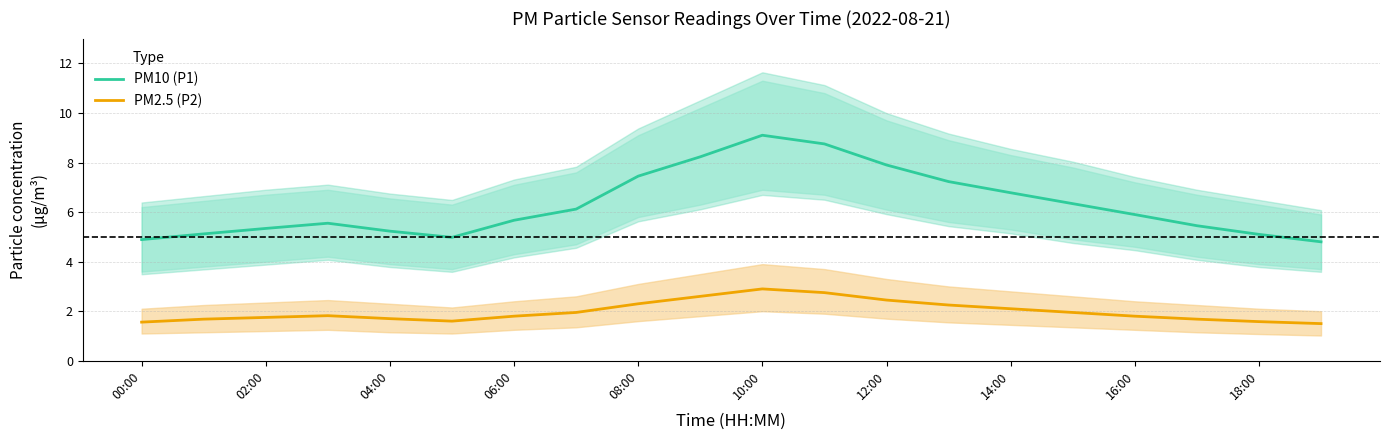

How many interior local valleys does the PM10 (P1) series have?

1